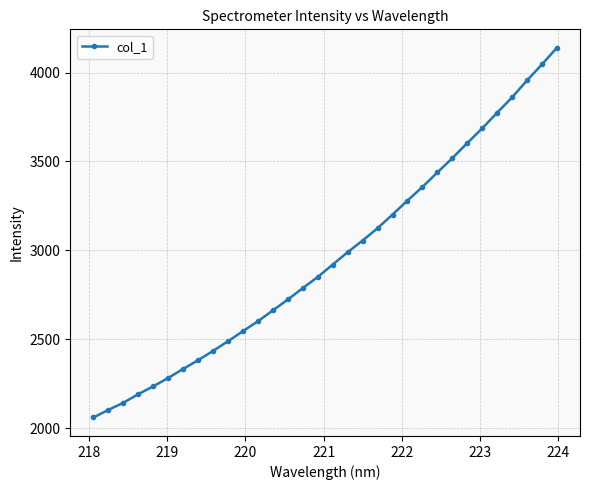

What is the value of the 23rd point from the left?

3356.7